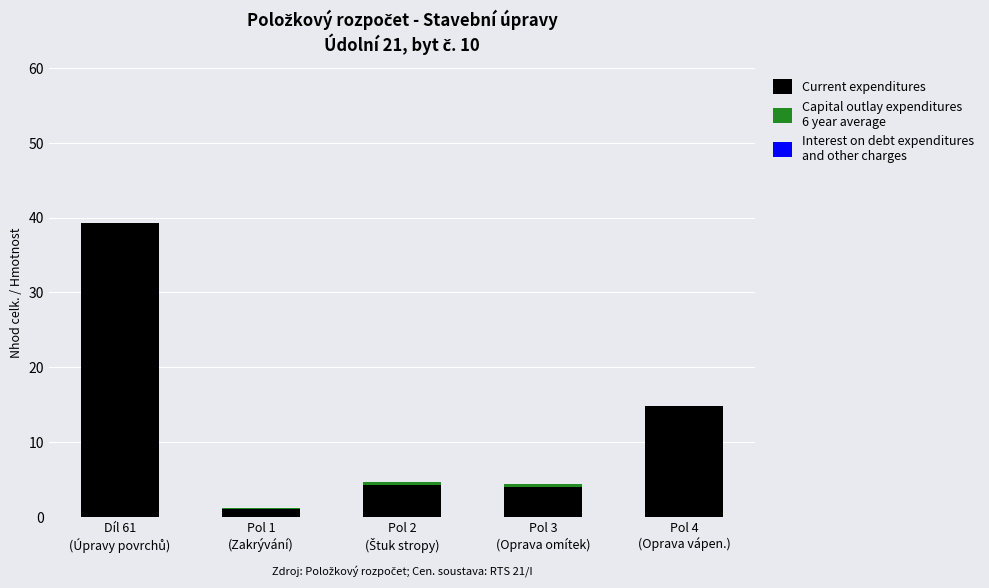

Does the chart contain stacked bars?

Yes